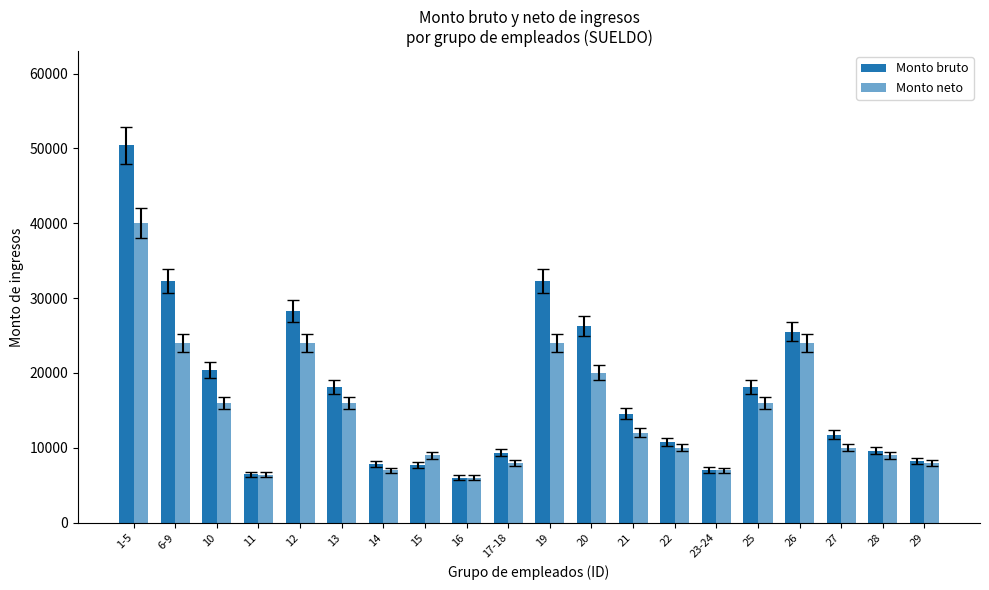

What is the label of the 5th bar from the left?

12